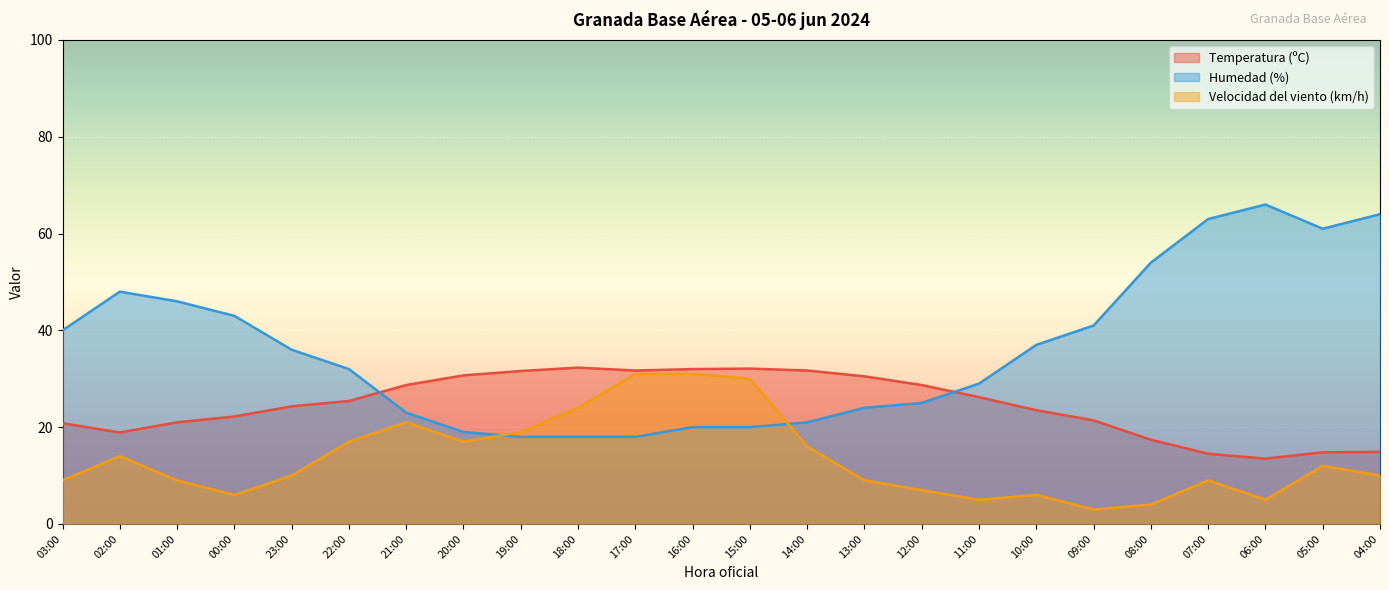

What is the maximum value shown in the chart?

66.0